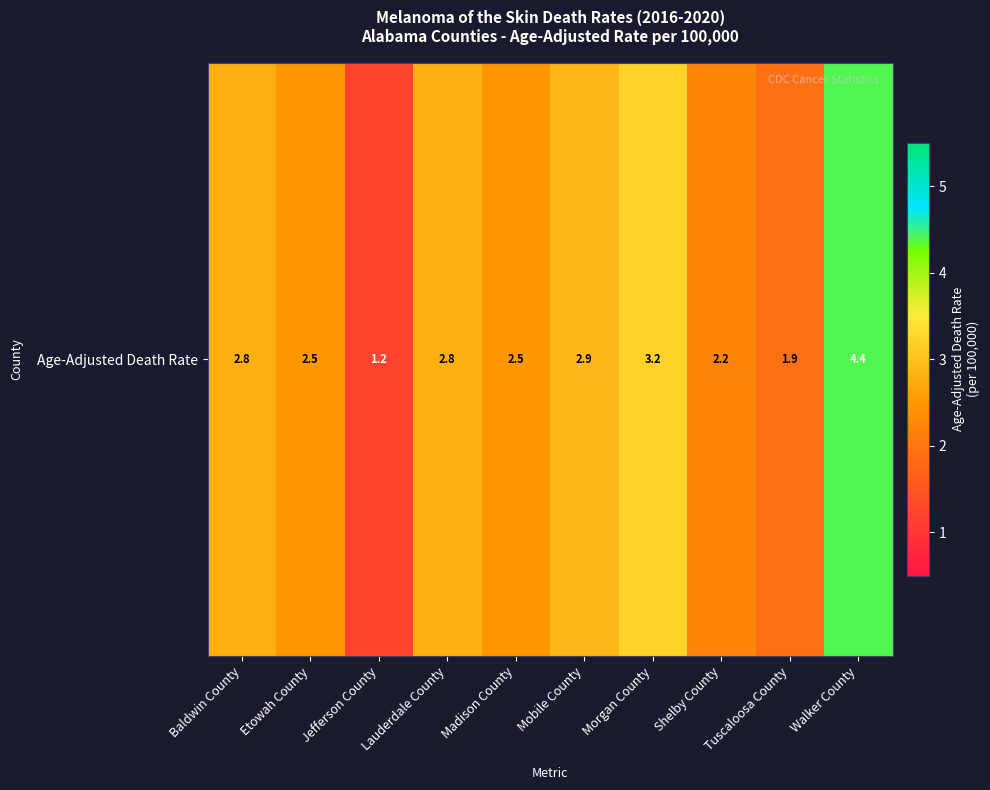

Rank the categories by value from highest to lowest.

Walker County, Morgan County, Mobile County, Baldwin County, Lauderdale County, Etowah County, Madison County, Shelby County, Tuscaloosa County, Jefferson County